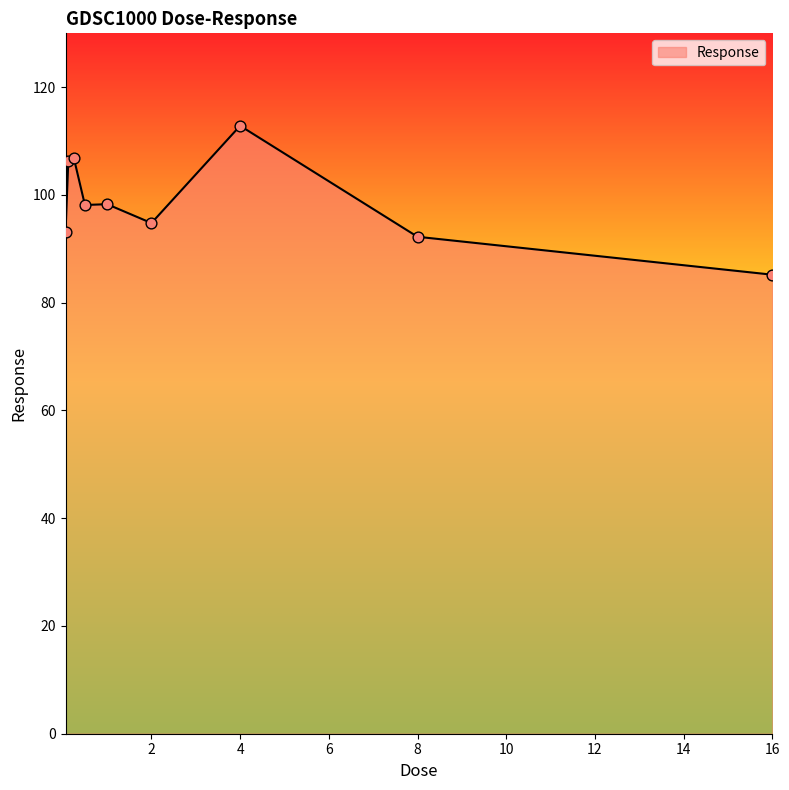

What is the difference between the maximum and minimum values?

27.6